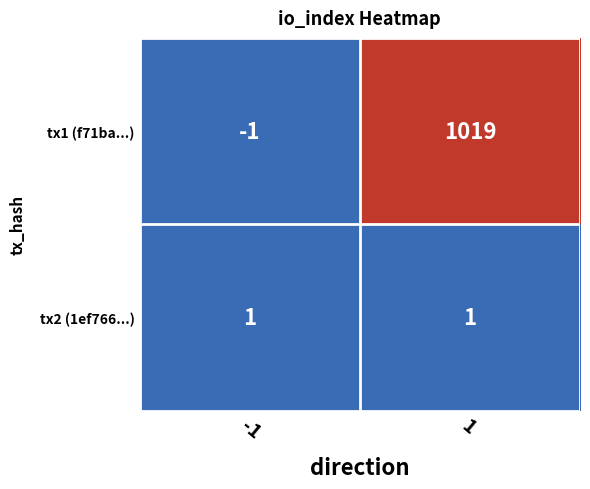

What is the approximate value of tx1 (f71ba...) at 1?

1019